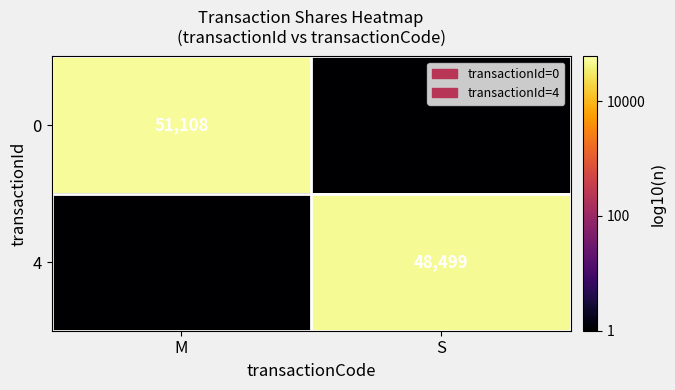

Rank the series by their maximum value, from highest to lowest.

0, 4